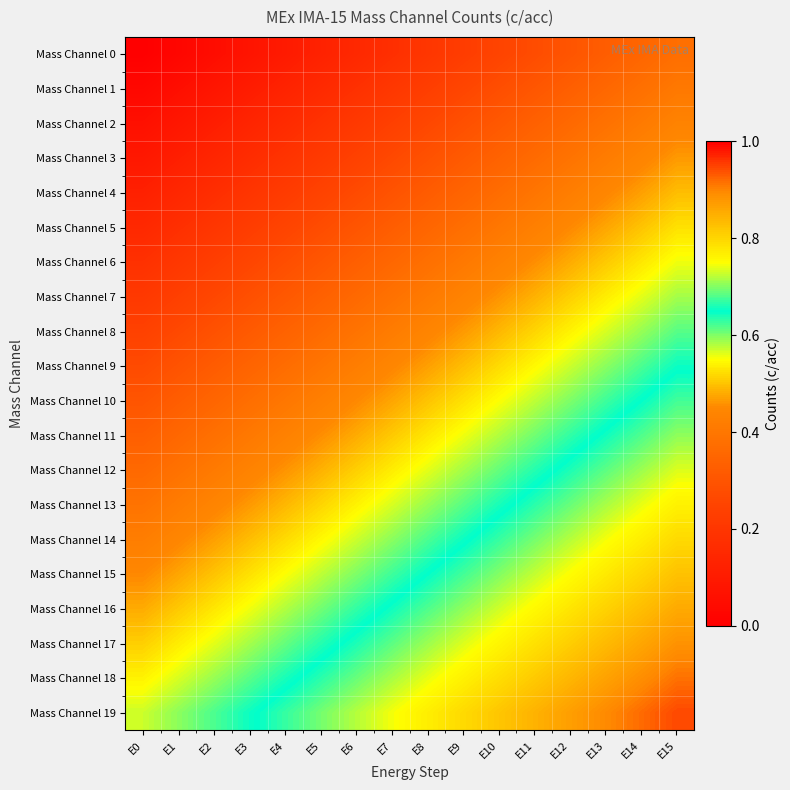

At how many categories does at least one series exceed 0?

16